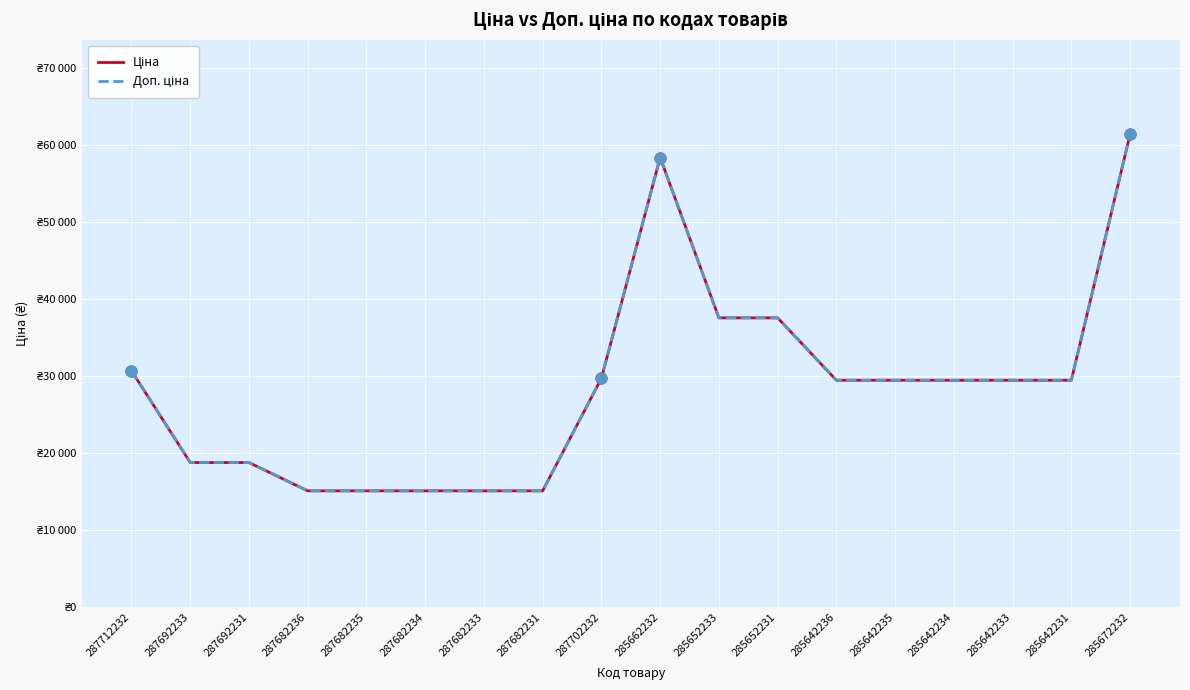

What is the total value across all series at 285642233?

58983.0